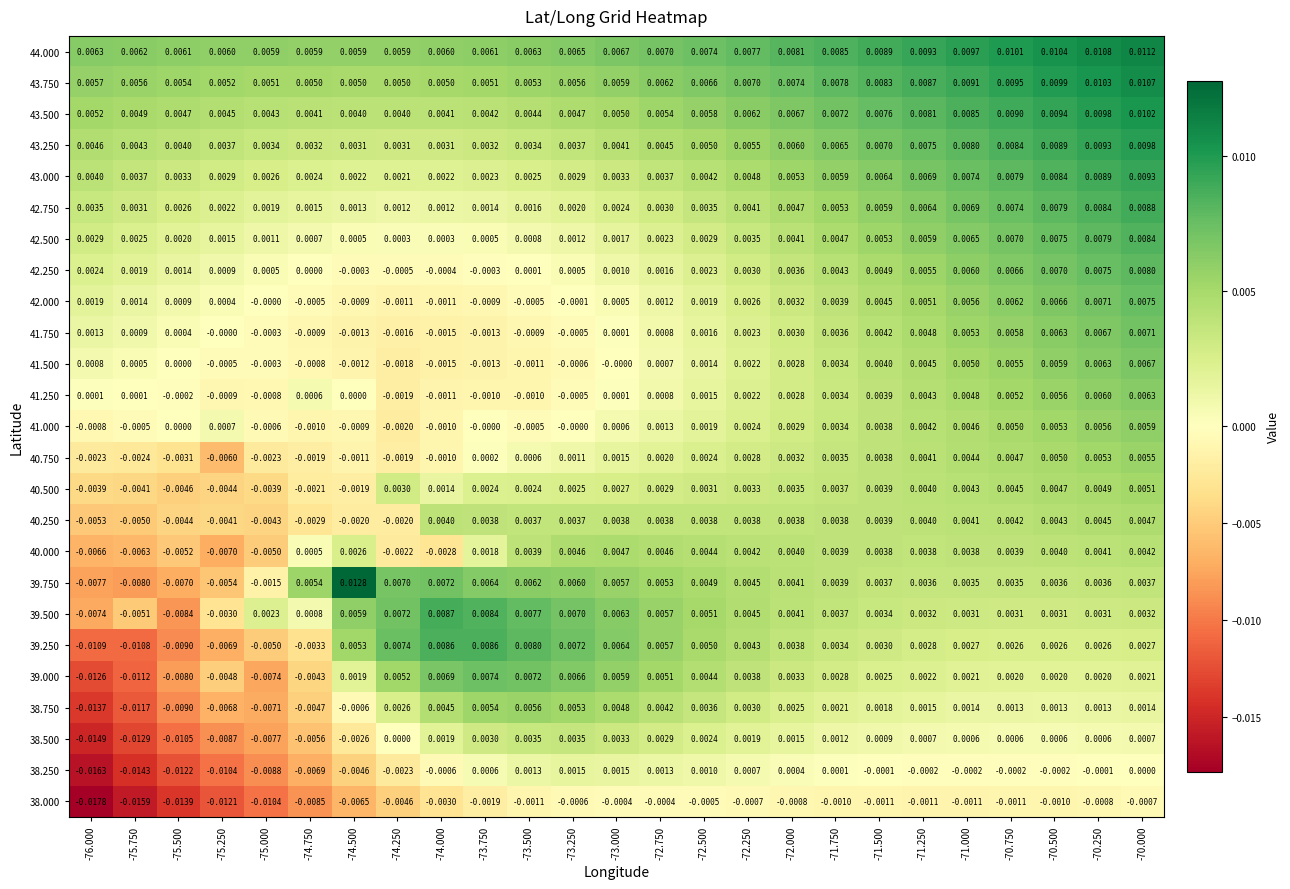

Is the value of 43.250 at -73.000 greater than the value of 42.250 at -74.250?

Yes